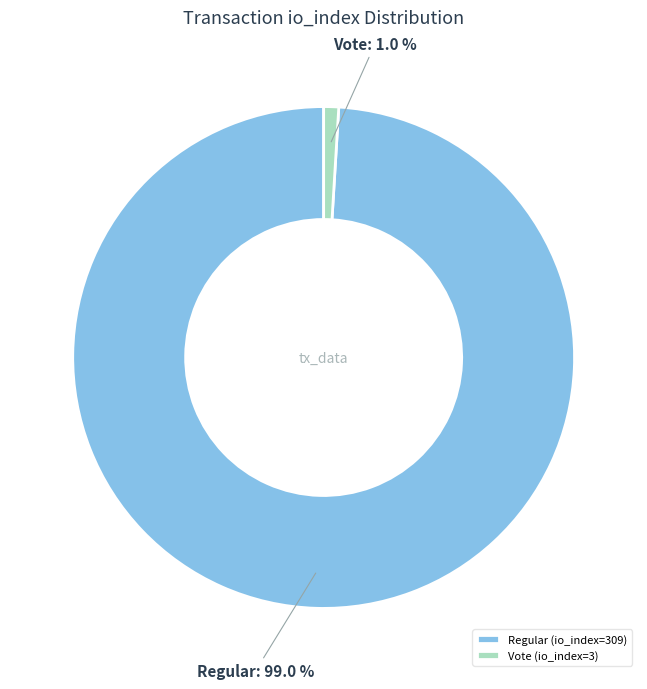

The Regular (io_index=309) slice represents 99% of the pie. True or false?

True